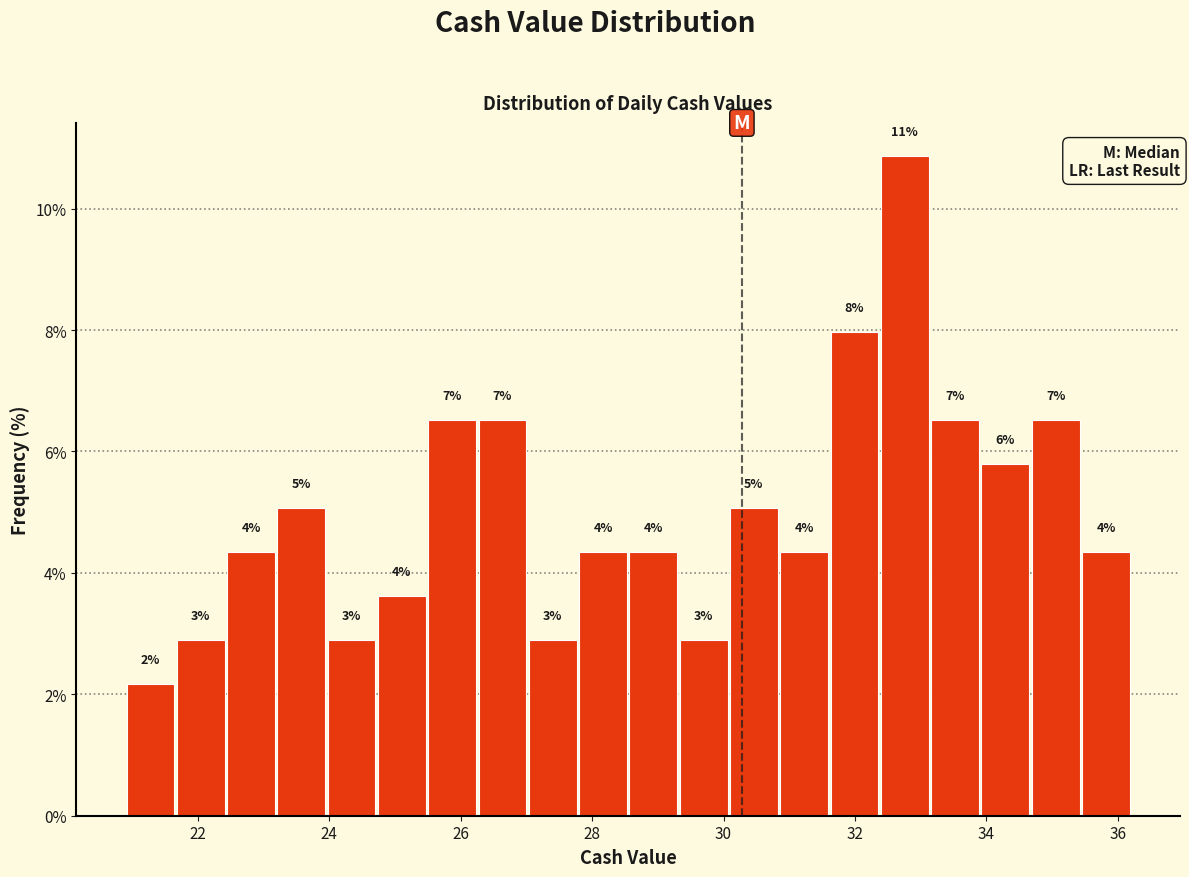

Around what value on the x-axis is the tallest bar? Give the approximate position of its centre, as read against the axis.

32.8